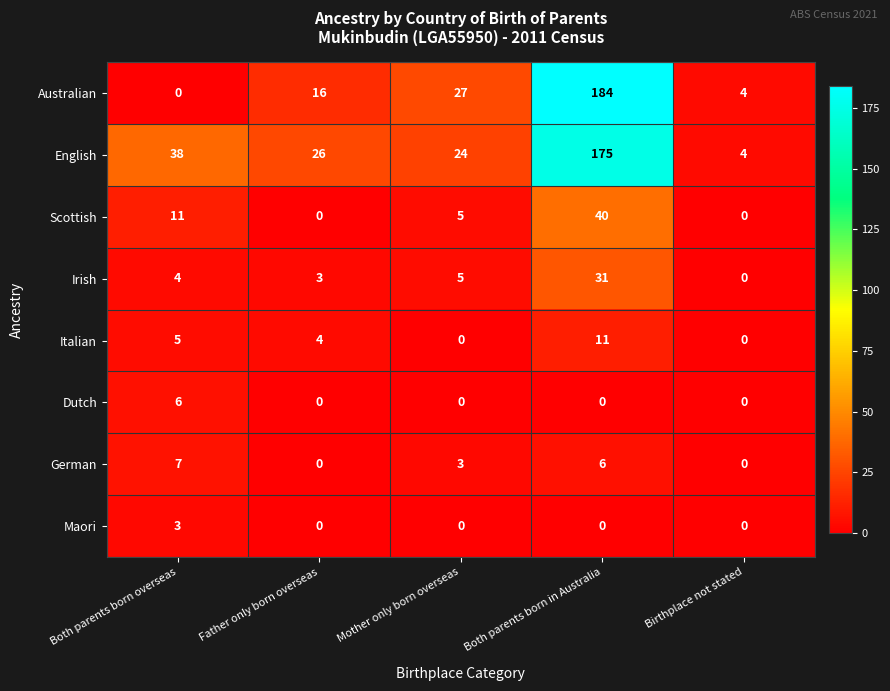

Rank the series by their maximum value, from highest to lowest.

Australian, English, Scottish, Irish, Italian, German, Dutch, Maori